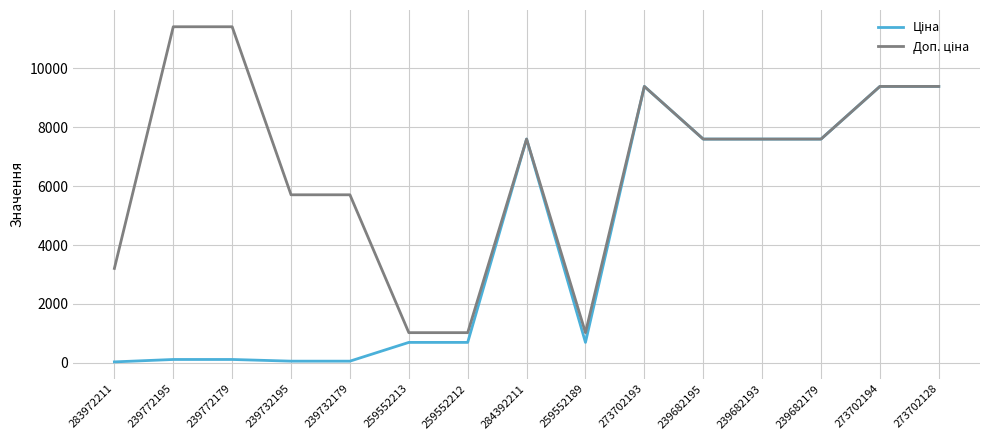

What is the total value across all series at 259552213?

1718.3